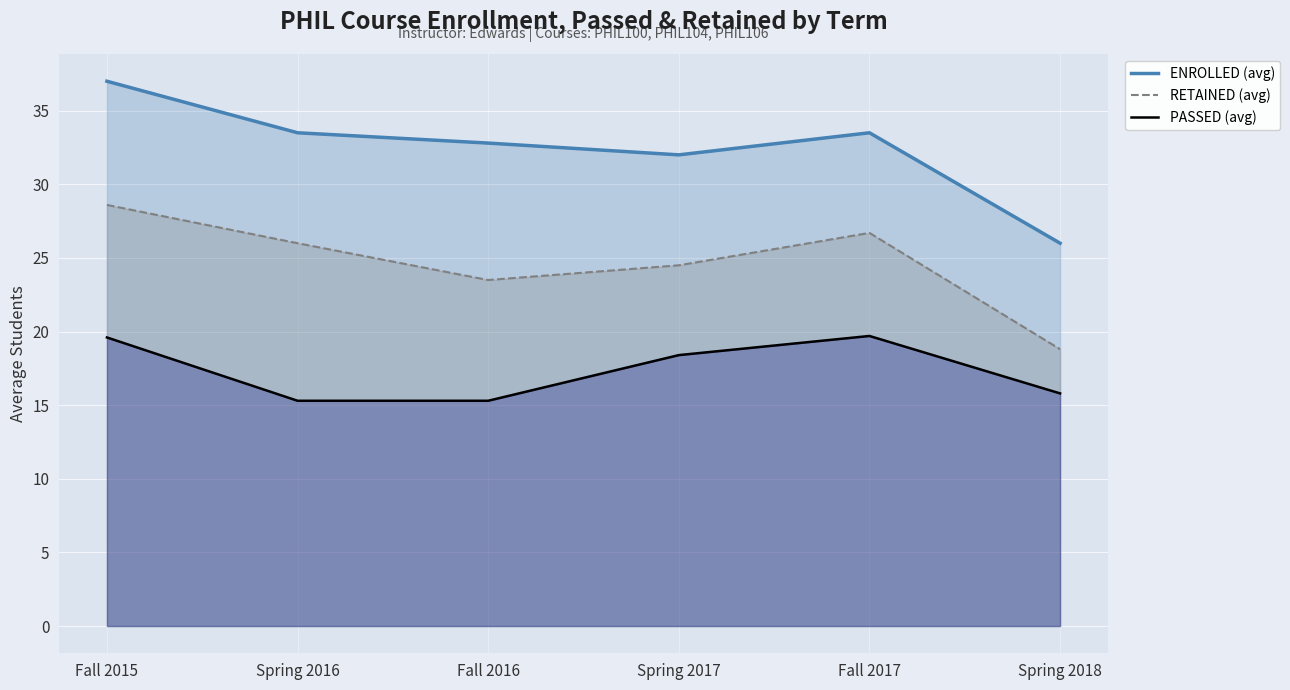

True or false: RETAINED (avg) and ENROLLED (avg) cross at least once.

False